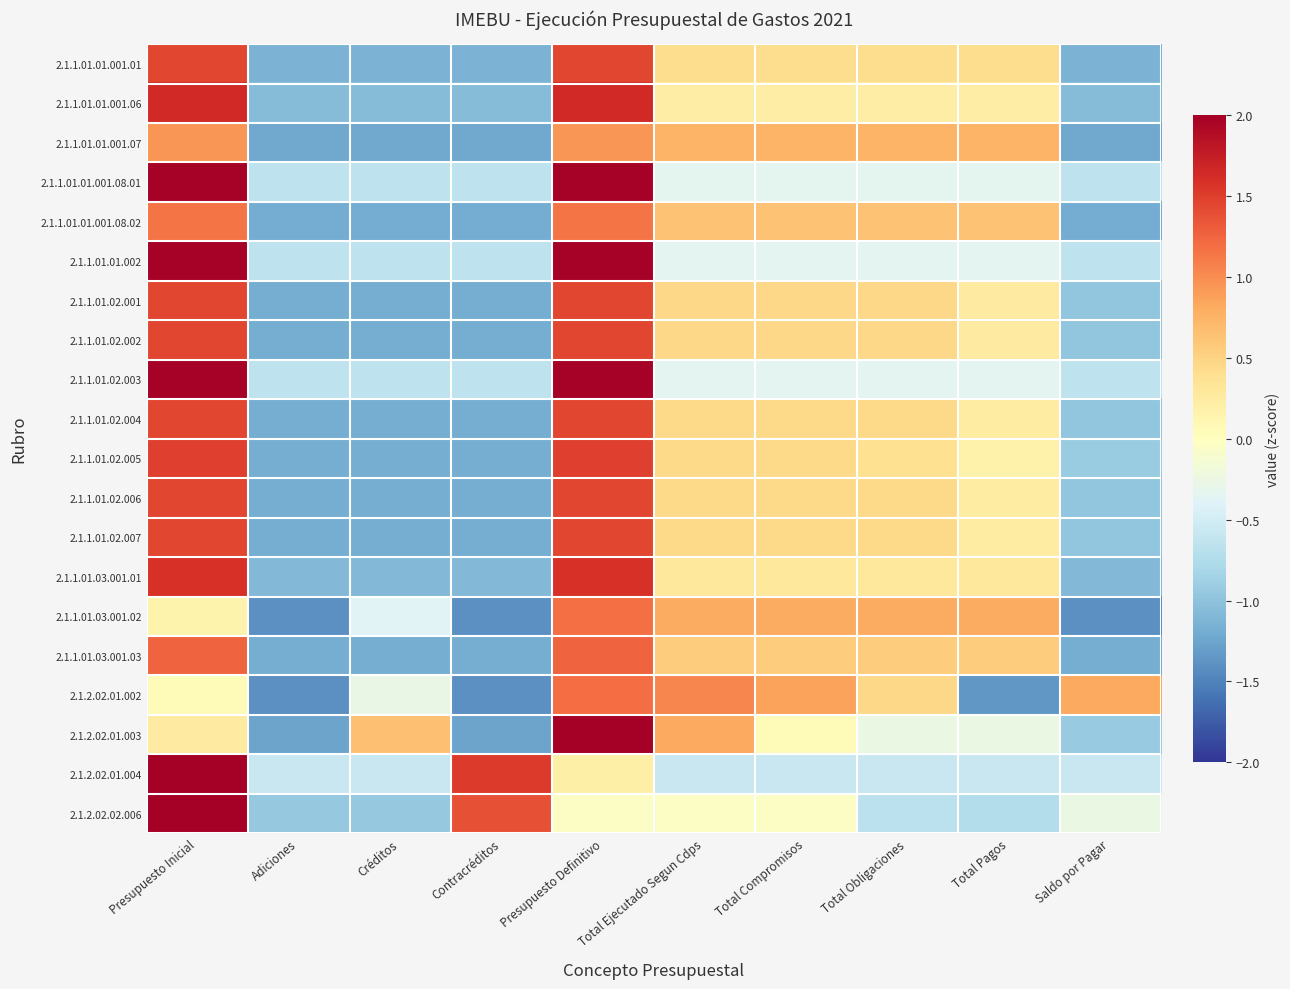

At Presupuesto Definitivo, list the series in order from smallest to largest.

2.1.2.02.02.006, 2.1.2.02.01.004, 2.1.1.01.01.001.07, 2.1.1.01.01.001.08.02, 2.1.1.01.03.001.02, 2.1.2.02.01.002, 2.1.1.01.03.001.03, 2.1.1.01.02.002, 2.1.1.01.02.001, 2.1.1.01.01.001.01, 2.1.1.01.02.007, 2.1.1.01.02.006, 2.1.1.01.02.004, 2.1.1.01.02.005, 2.1.1.01.03.001.01, 2.1.1.01.01.001.06, 2.1.1.01.01.001.08.01, 2.1.1.01.01.002, 2.1.1.01.02.003, 2.1.2.02.01.003